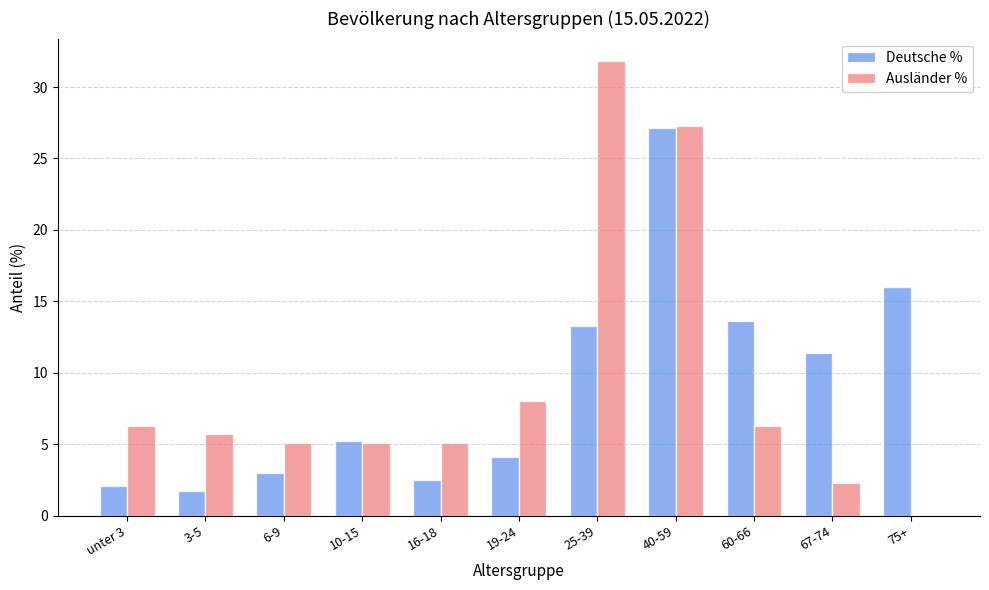

Read the Ausländer % value at unter 3.

6.3